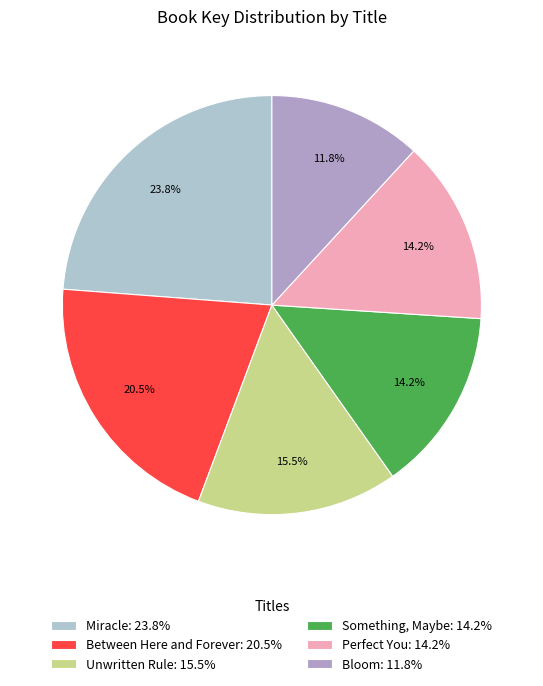

Is there a majority slice in this chart?

No